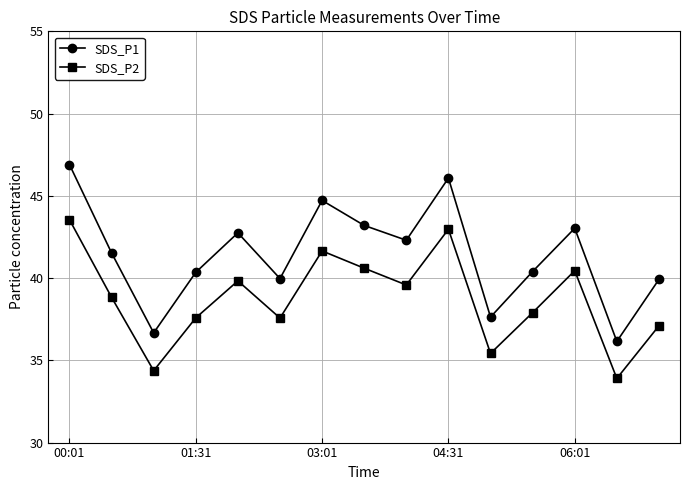

How many interior local peaks does the SDS_P2 series have?

4